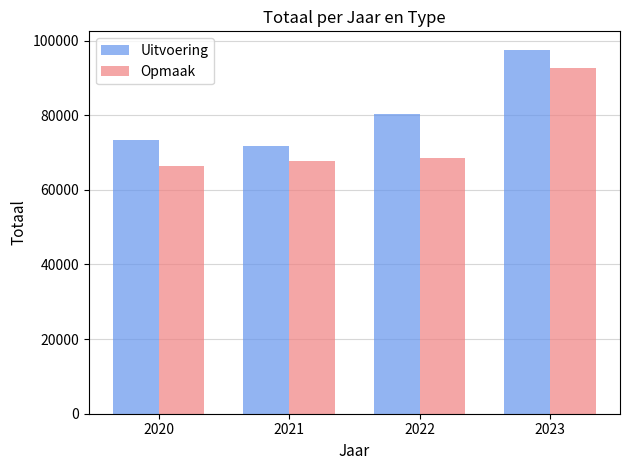

The value of Uitvoering at 2021 is 71641. True or false?

True